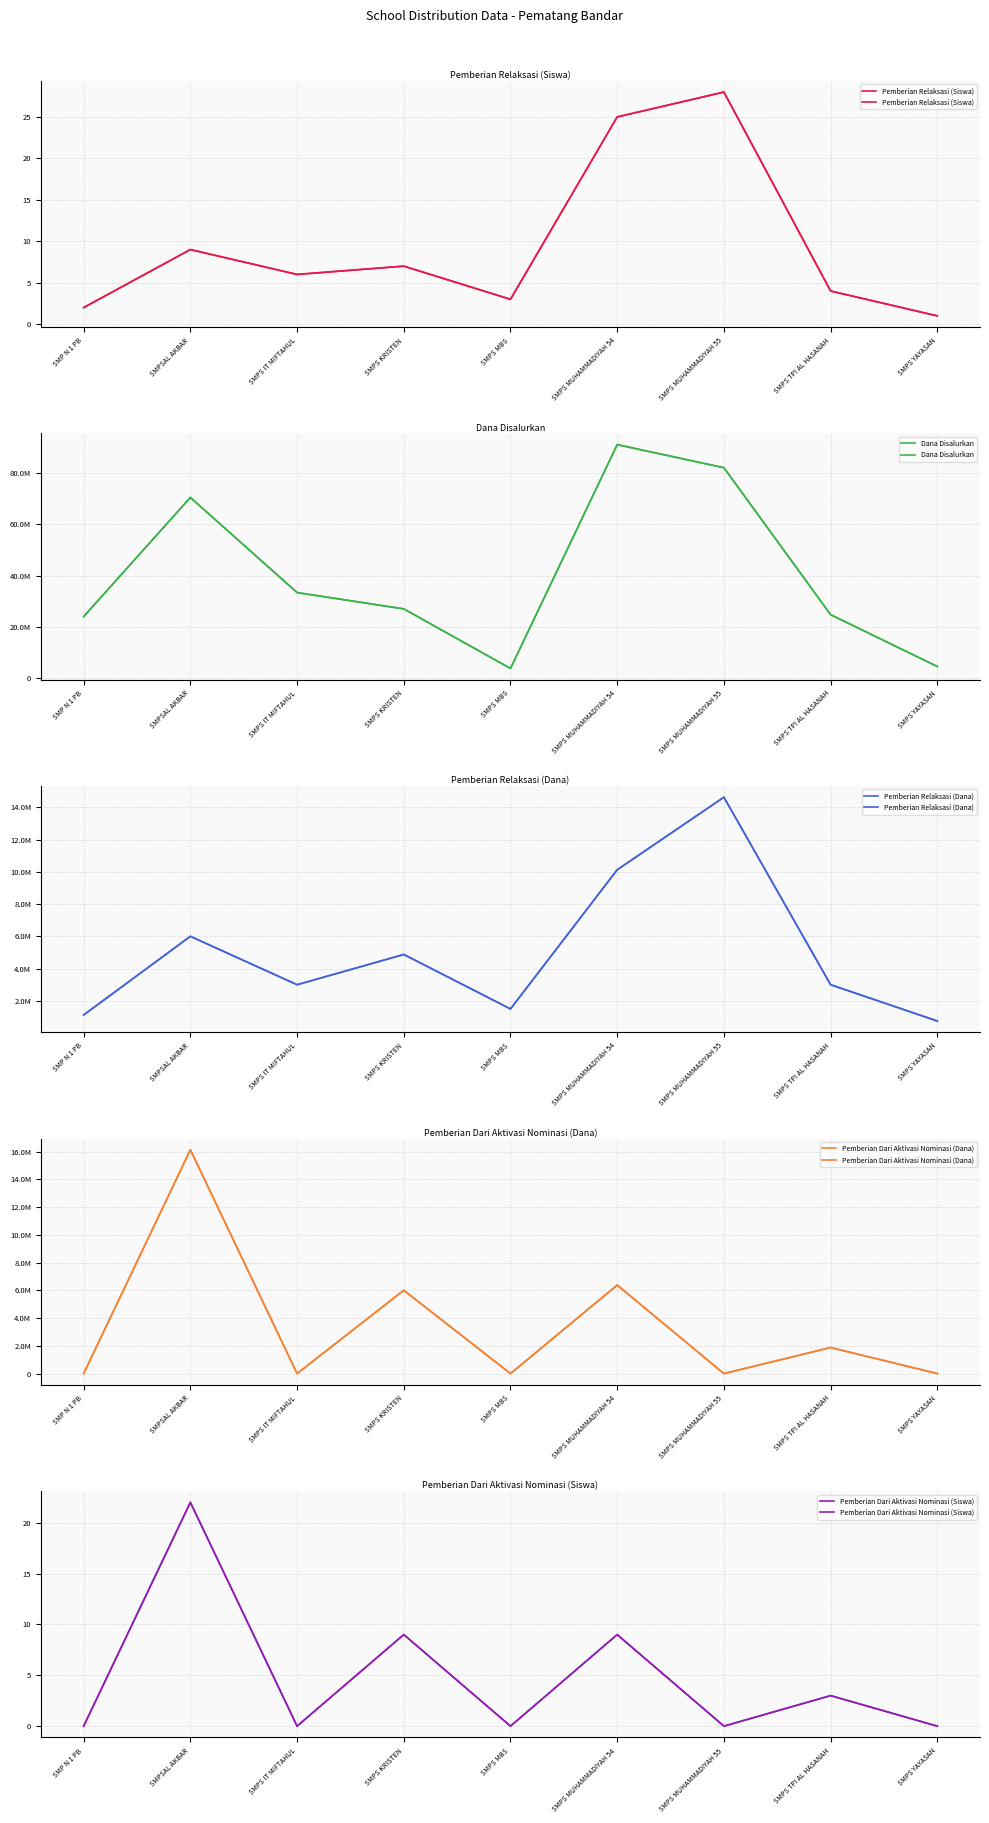

Rank the series at SMP N 1 PB from highest to lowest value.

Dana Disalurkan, Pemberian Relaksasi (Dana), Pemberian Relaksasi (Siswa), Pemberian Dari Aktivasi Nominasi (Dana), Pemberian Dari Aktivasi Nominasi (Siswa)